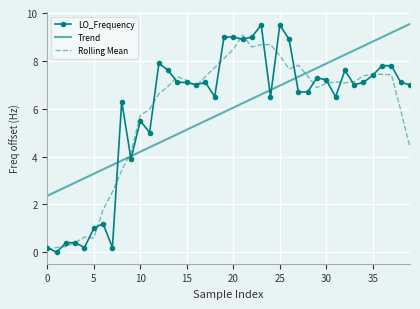

Which series has the largest range (max minus min)?

LO_Frequency